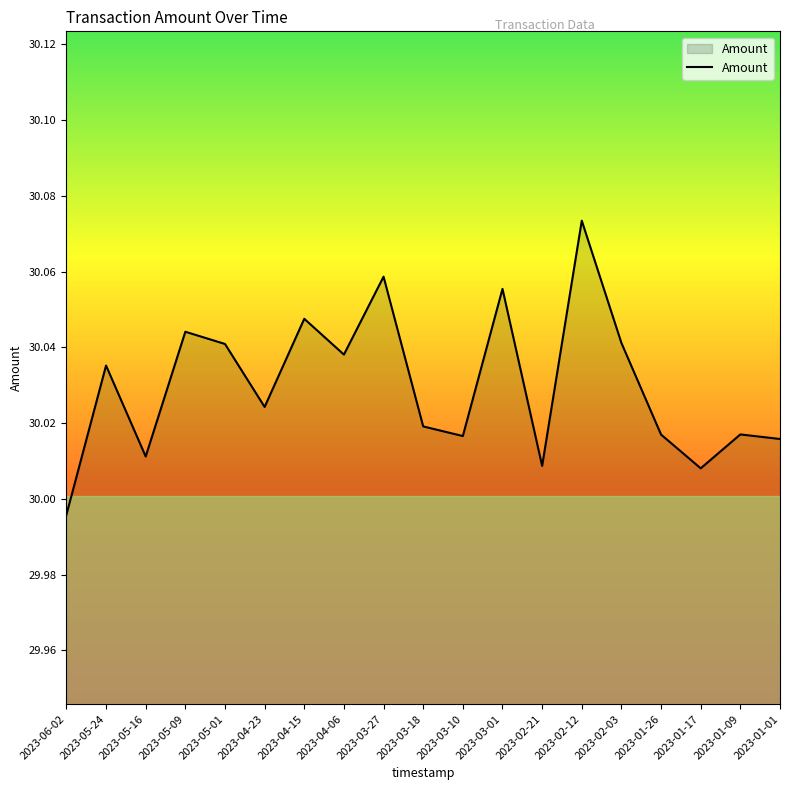

What position from the right is 2023-03-10?

9